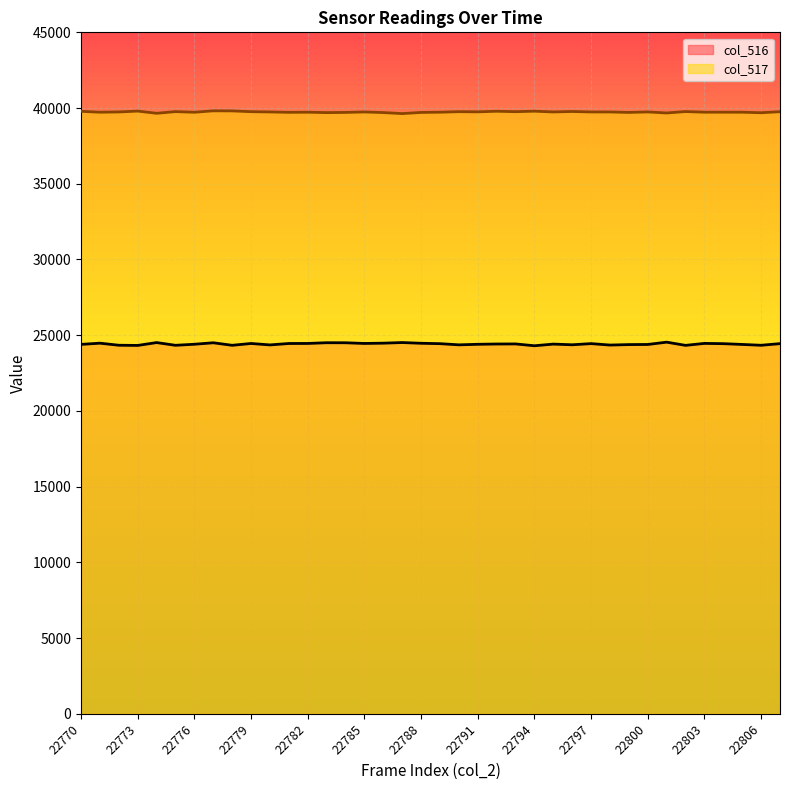

Which series has the largest total across all categories?

col_517